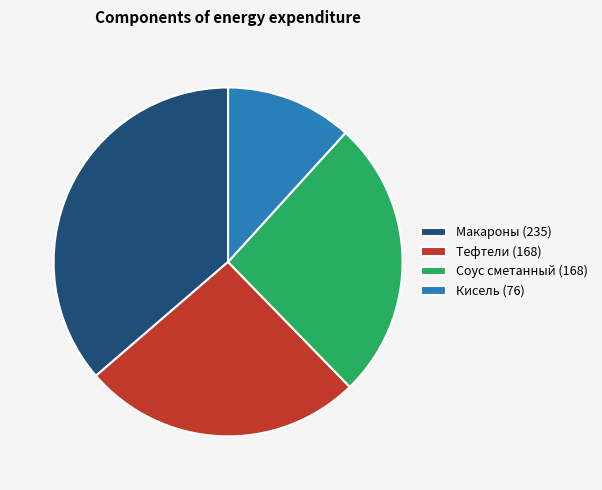

True or false: Макароны accounts for 36% of the total.

True